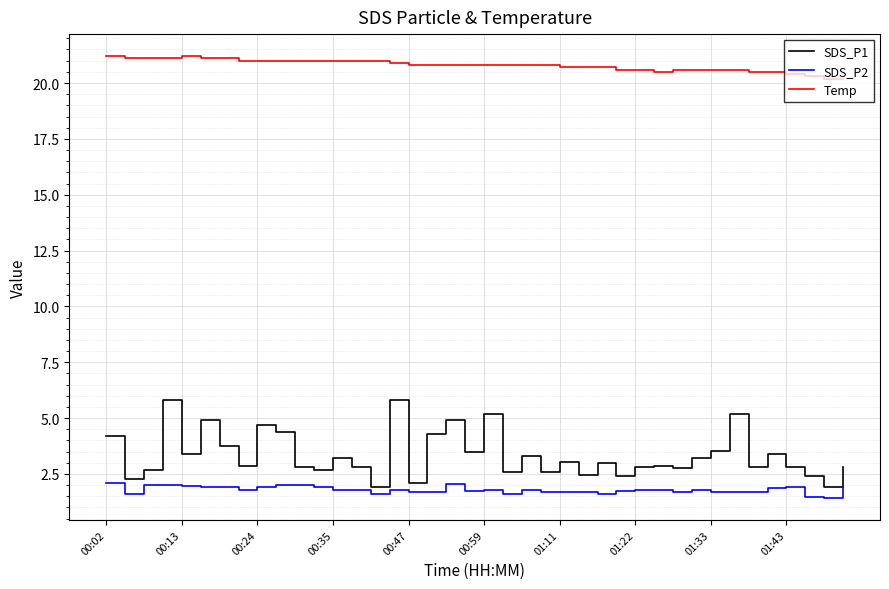

True or false: SDS_P2 and Temp intersect in this chart.

False